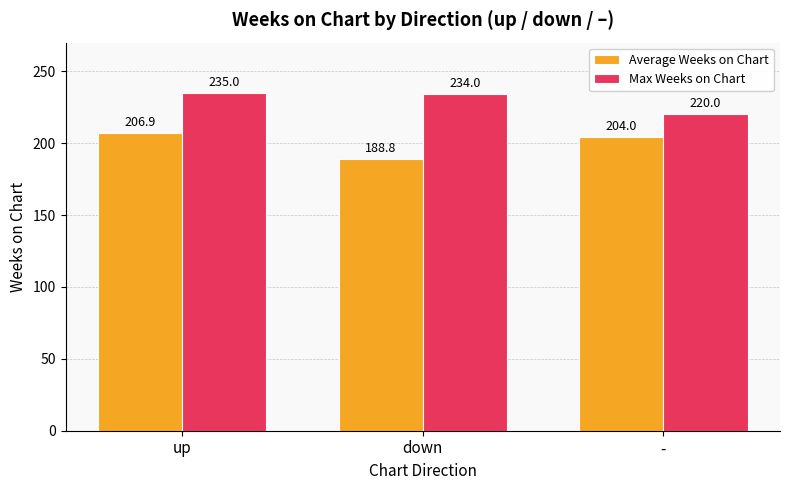

What is the approximate value of Max Weeks on Chart at -?

220.0